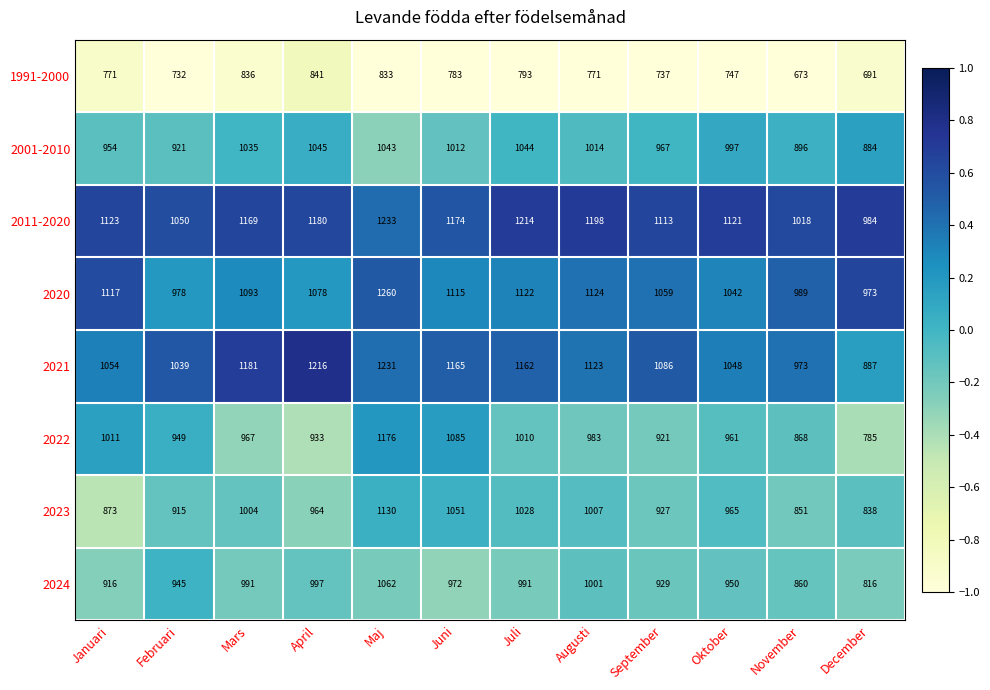

Where is 1991-2000 nearest to the value 757?

Oktober